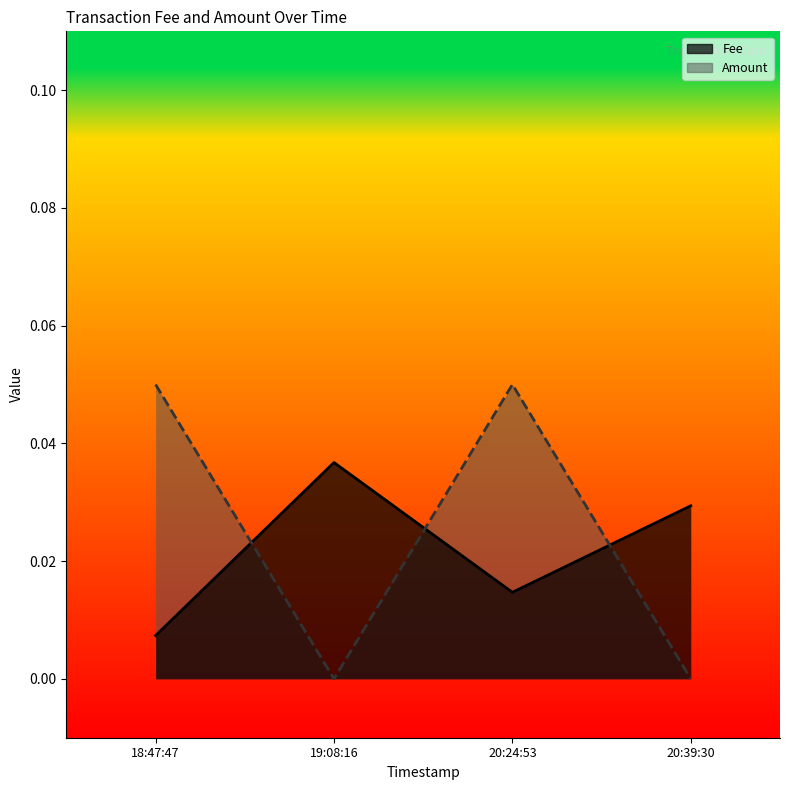

Reading left to right, what are all the values shown in this chart?

0.1	0.0	0.1	0.0